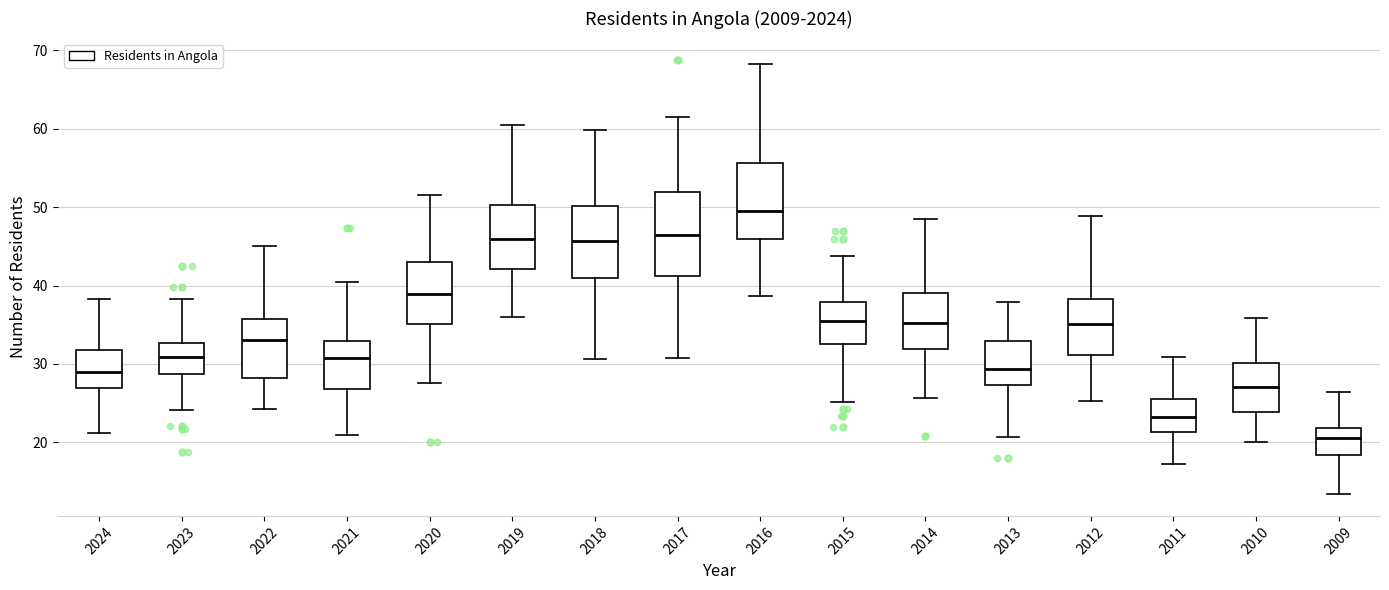

Which box is the tallest, from its lower edge to its upper edge?

2017